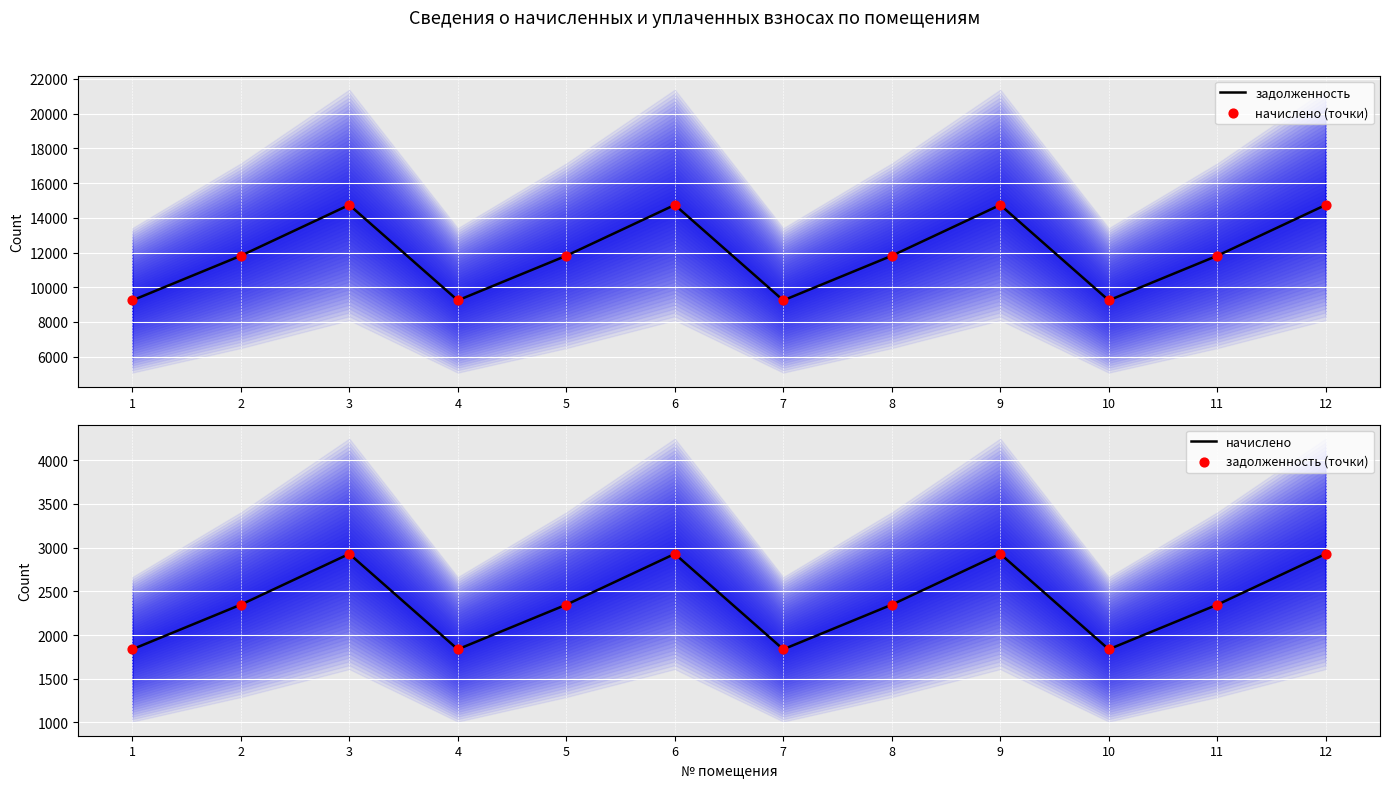

Which series has the largest Y range (max minus min)?

задолженность